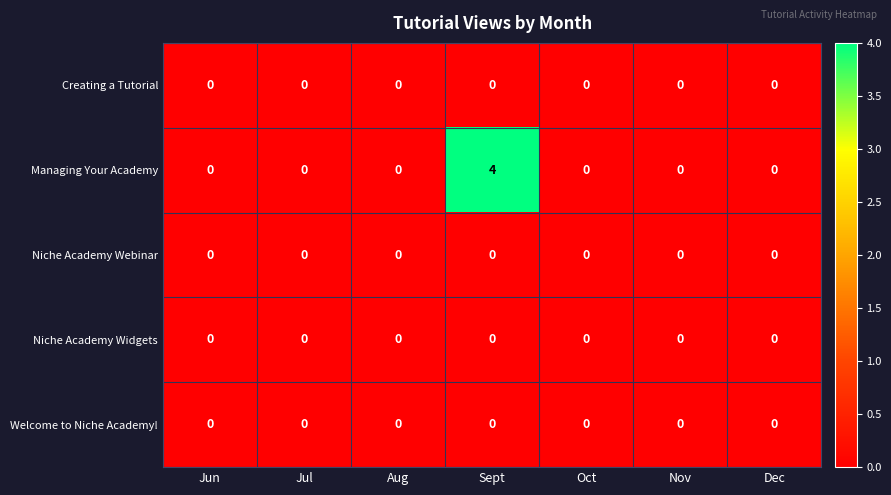

The Niche Academy Webinar series shows 0 at Jul. True or false?

True